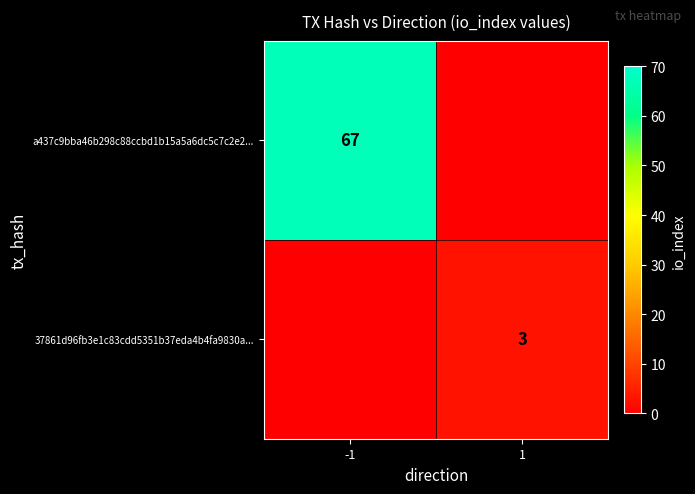

Is it true that 37861d96fb3e1c83cdd5351b37eda4b4fa9830a... equals 5 at 1?

False